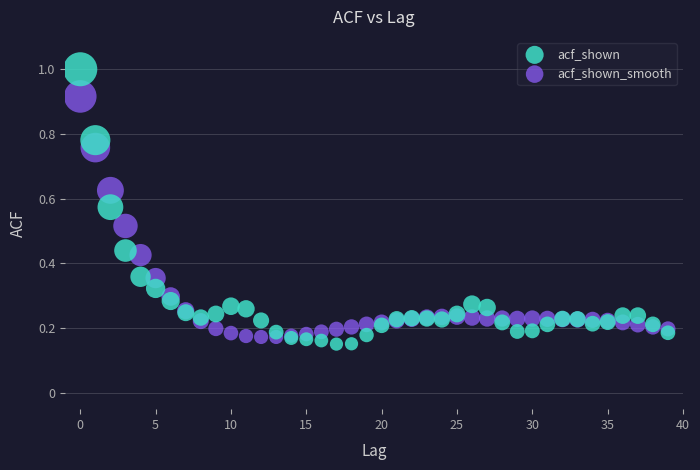

Which series reaches the maximum Y coordinate?

acf_shown